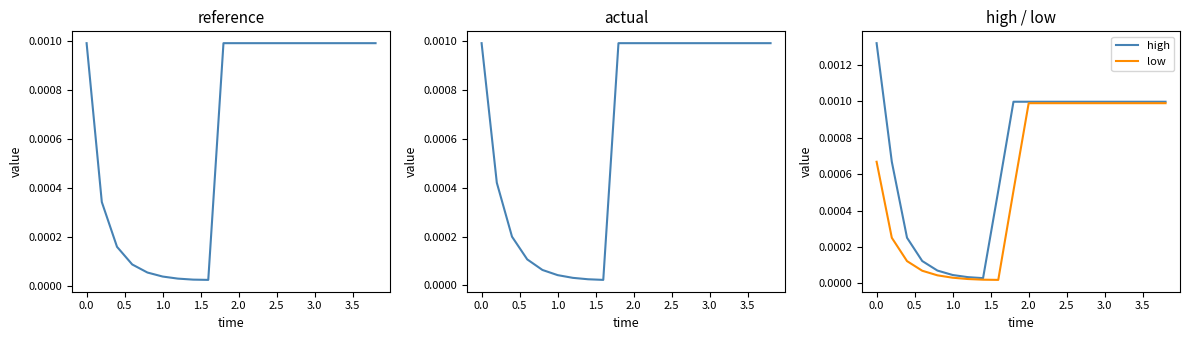

True or false: actual and high cross at least once.

False